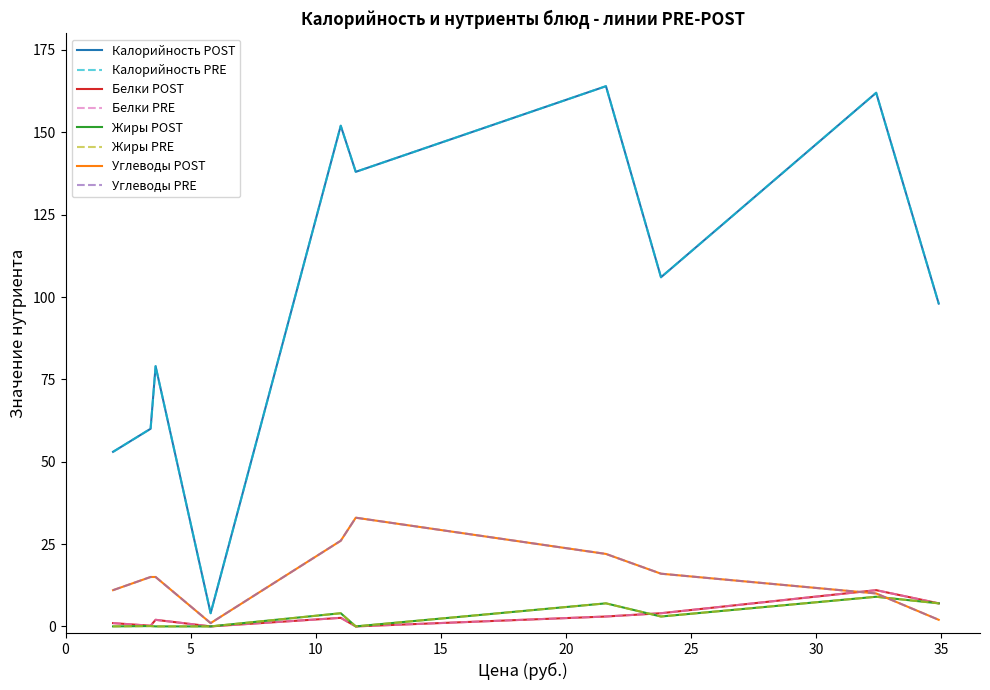

Does the chart display data point markers on the line(s)?

No